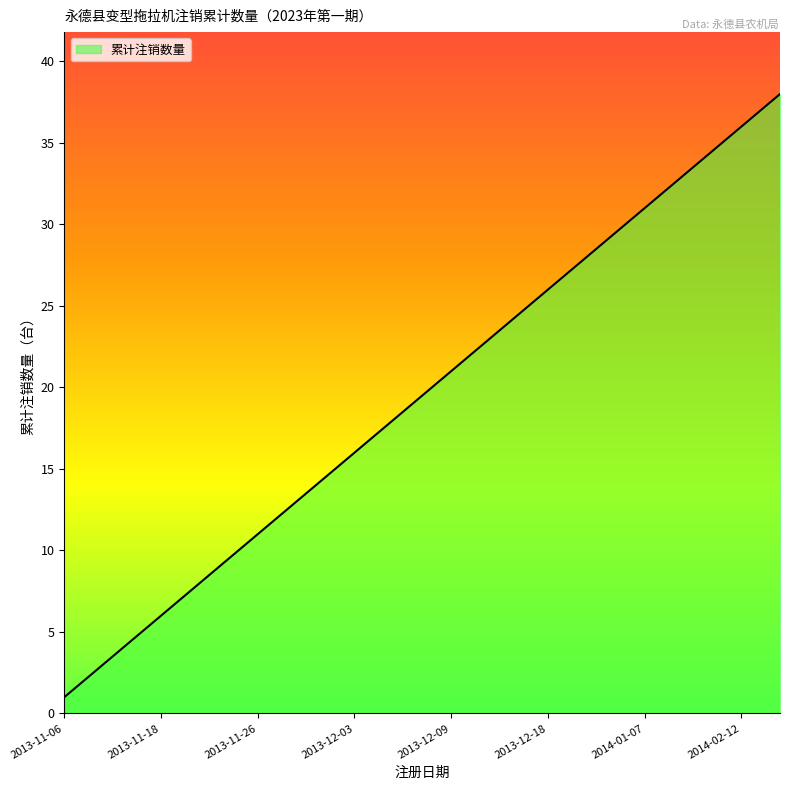

True or false: there are more than 0 points higher than both neighbors.

False